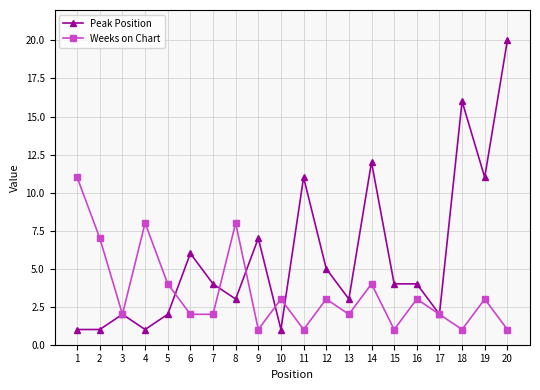

How many lines are shown in the chart?

2